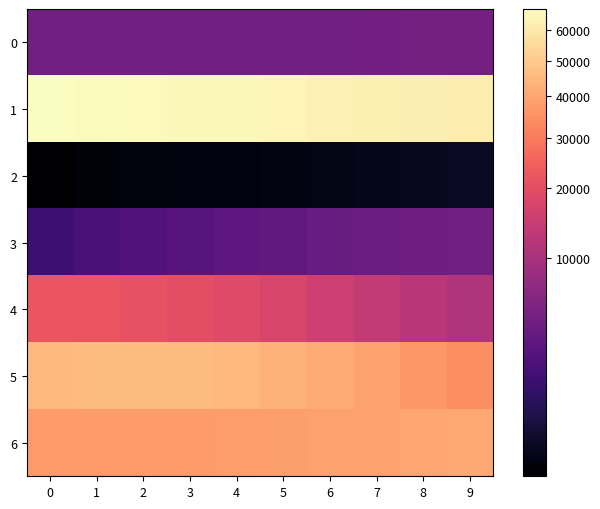

What is the greatest value displayed?

67140